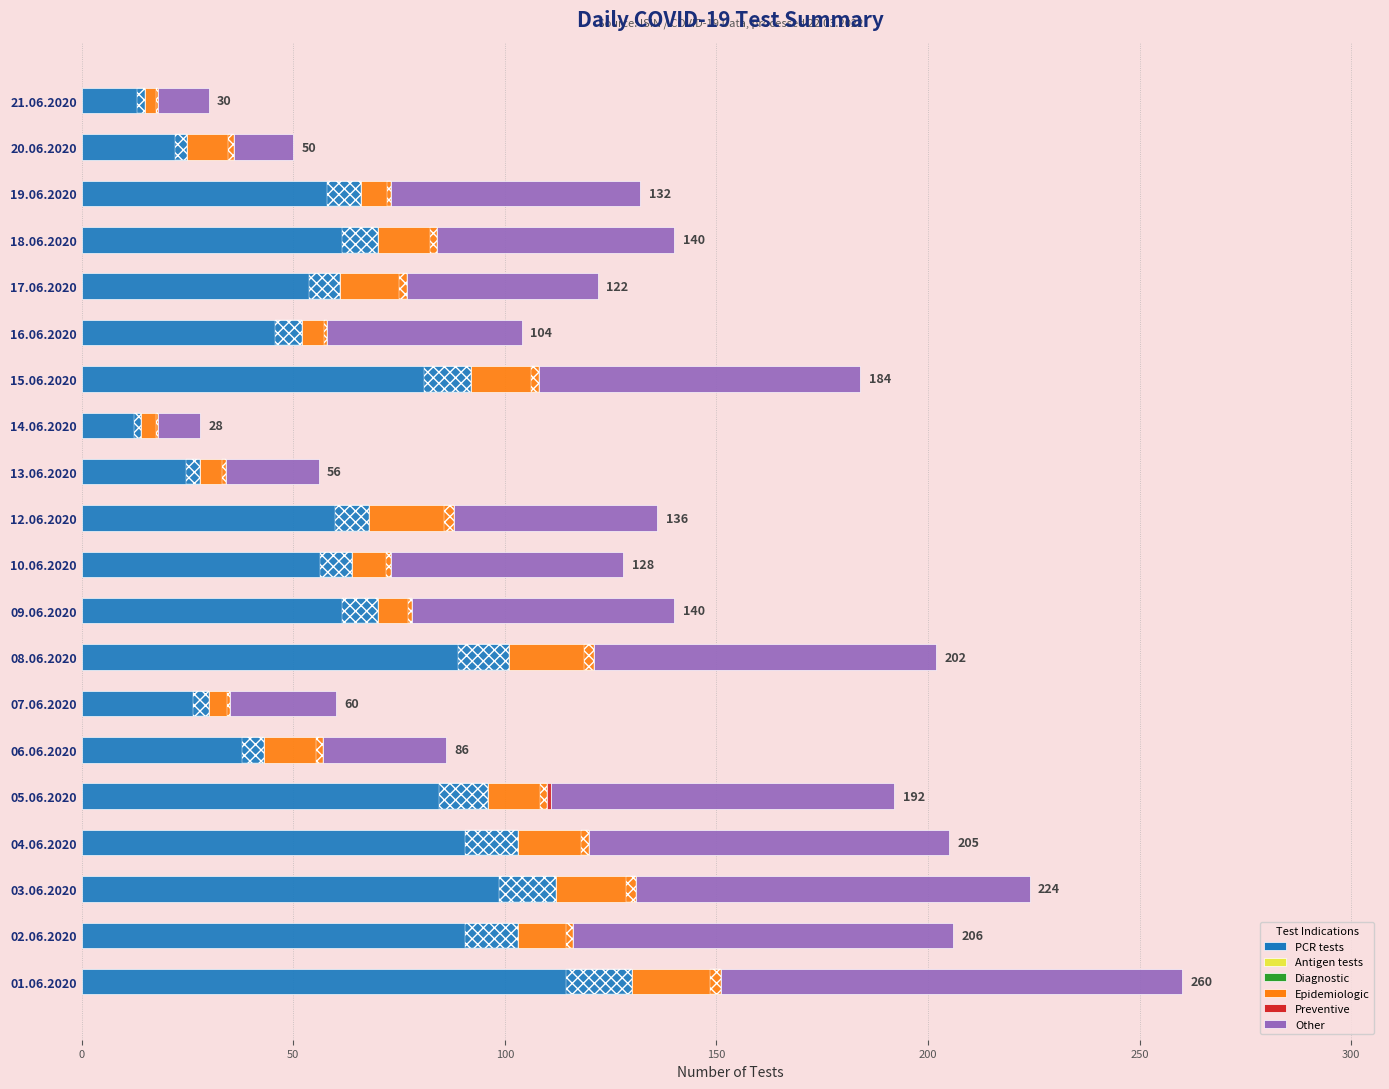

The value of Other at 15.06.2020 is 120.8. True or false?

False